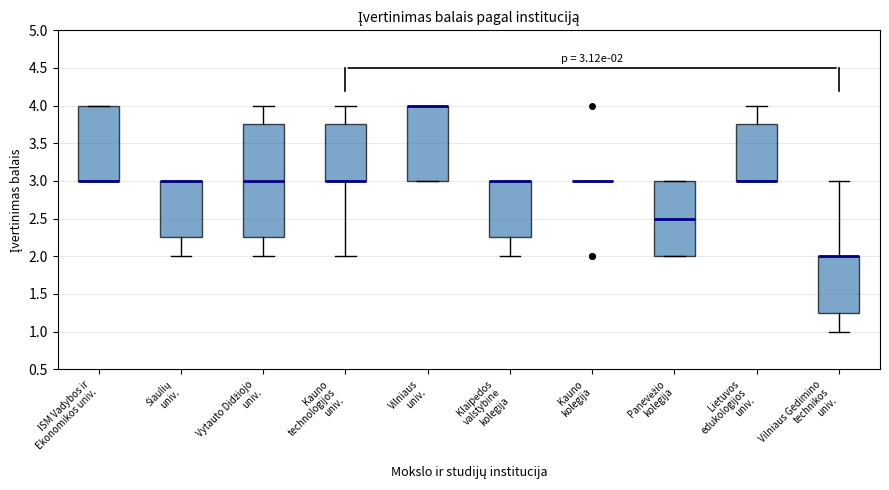

Which box is the tallest, from its lower edge to its upper edge?

Vytauto Didžiojo univ.